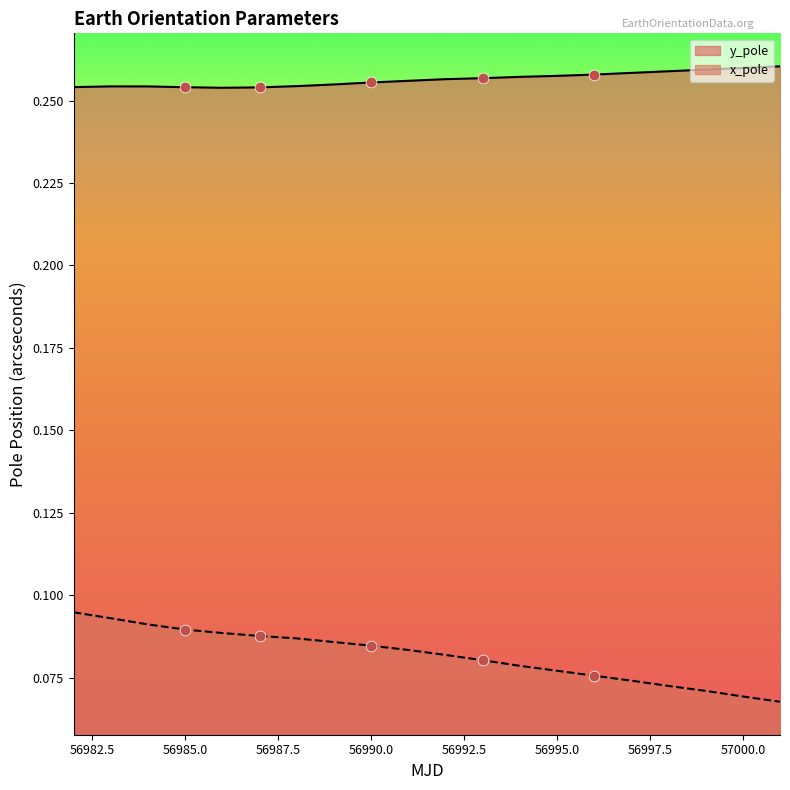

What are all the series names shown in the legend?

y_pole, x_pole